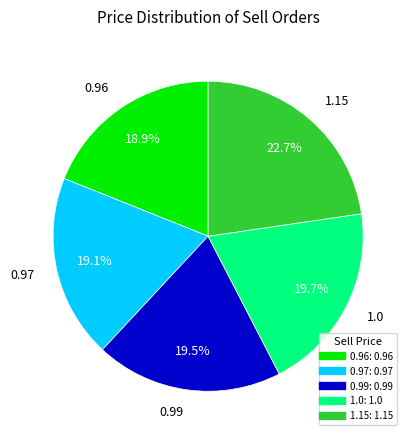

True or false: 1.15 accounts for 17% of the total.

False